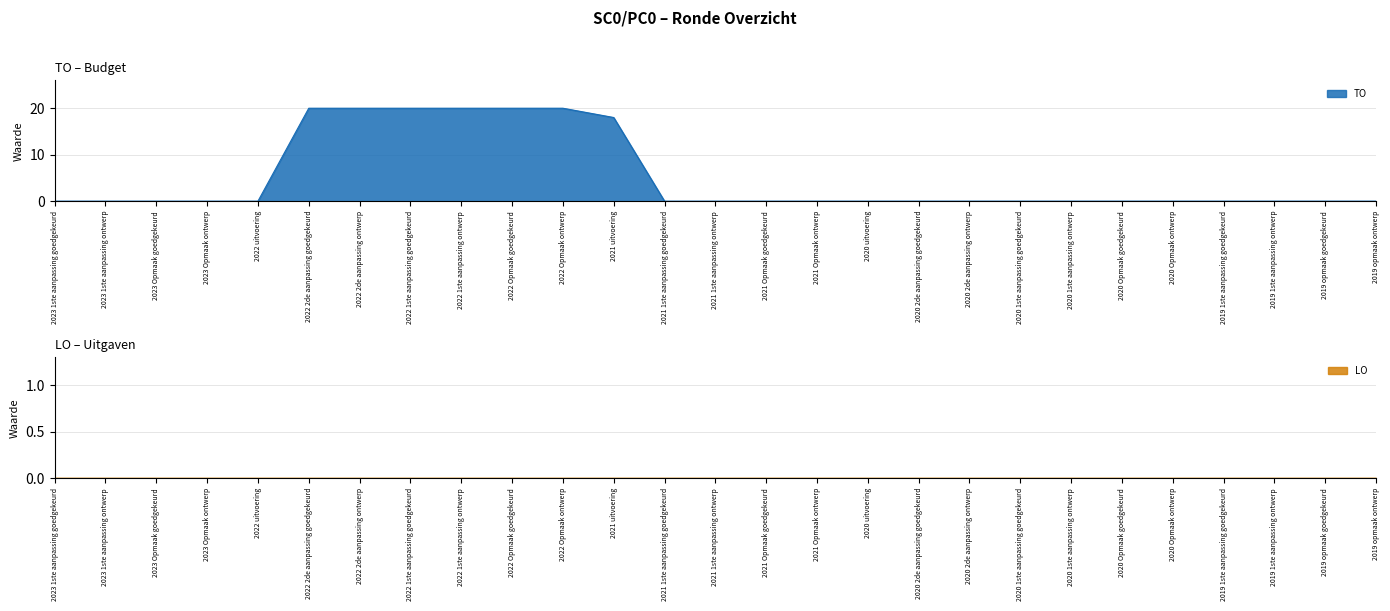

What is the label of the 27th point from the left?

2019 opmaak ontwerp